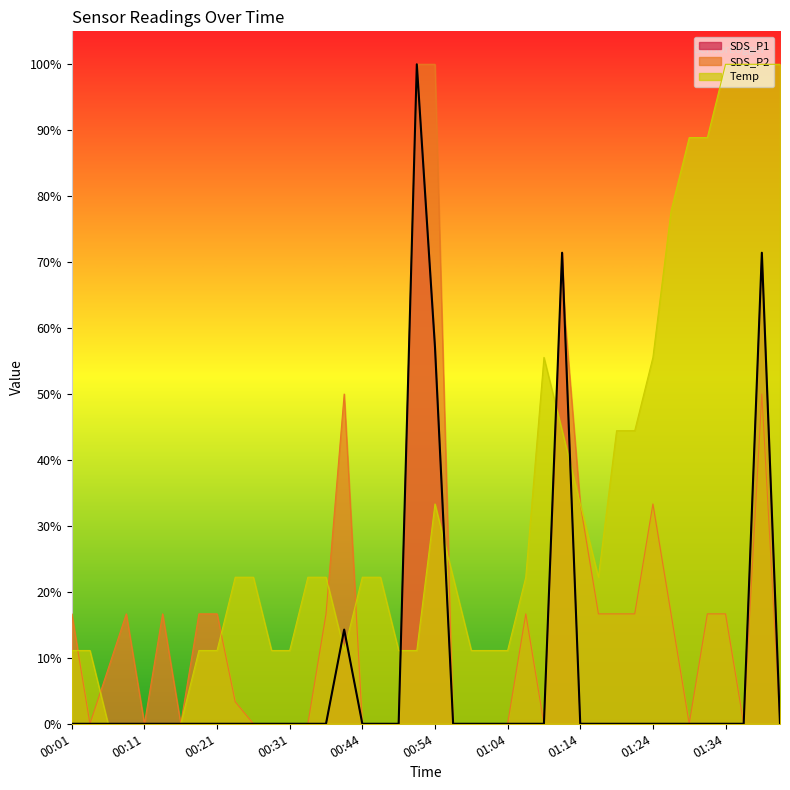

Between 00:44 and 01:34, which series saw the biggest shift?

Temp